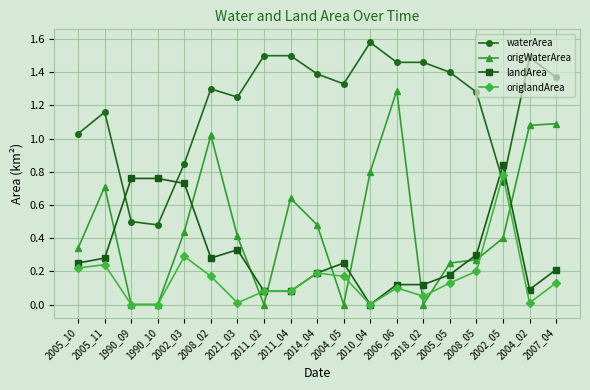

At which category does the chart reach its peak across all series?

2010_04